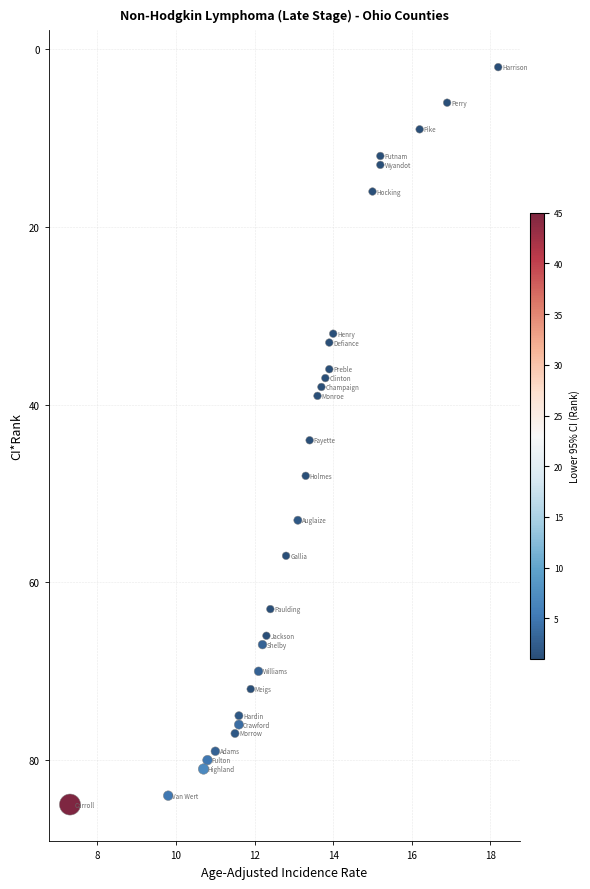

What Y value in the scatter plot is closest to 43?

44